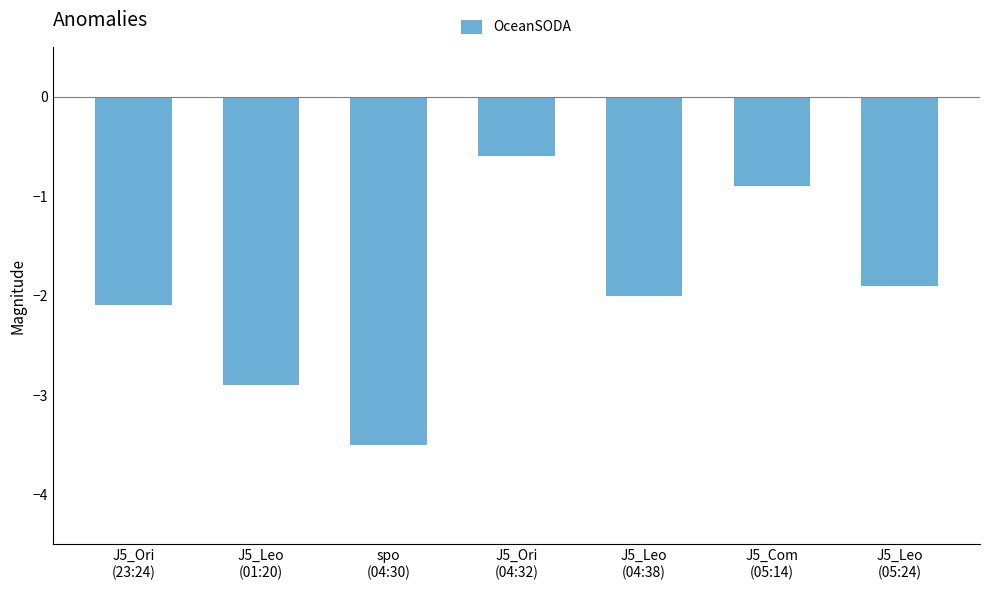

What is the change in value from J5_Leo
(01:20) to J5_Leo
(04:38)?

+0.9